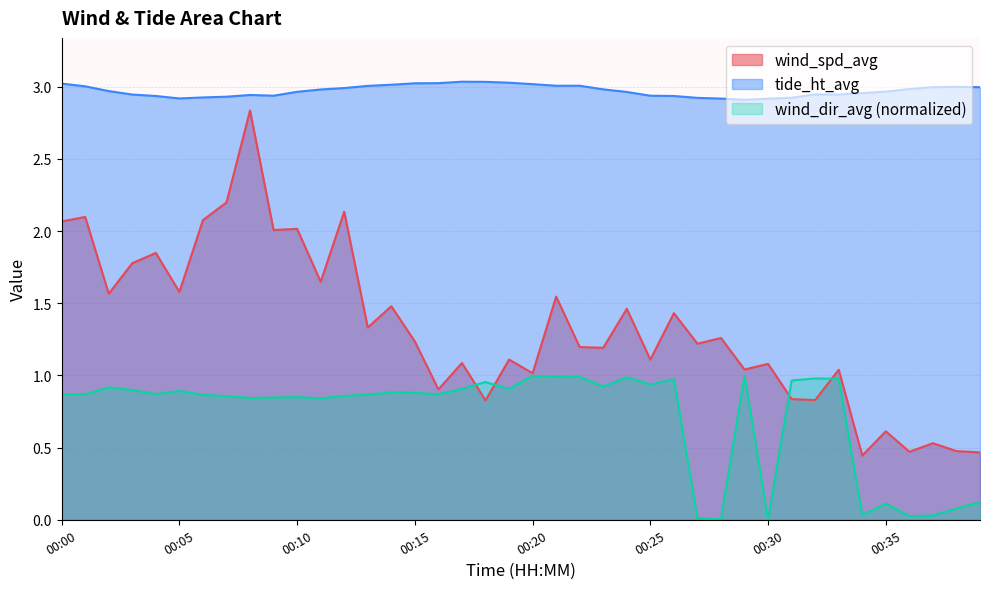

True or false: wind_spd_avg and tide_ht_avg cross at least once.

False